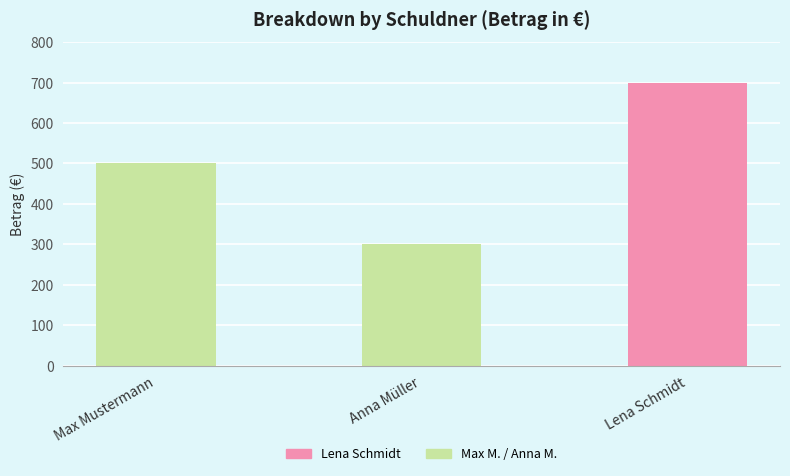

What is the maximum value shown in the chart?

700